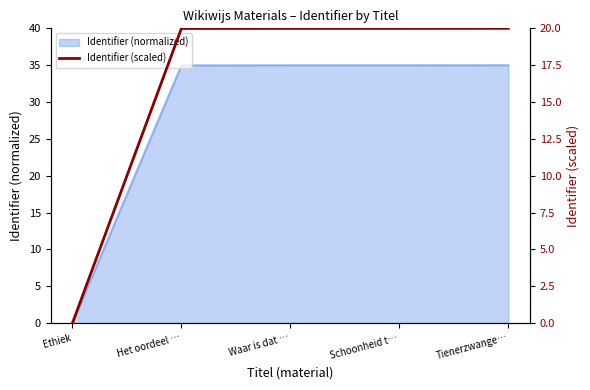

List the labels in order of value, smallest first.

Ethiek, Het oordeel …, Waar is dat …, Schoonheid t…, Tienerzwange…